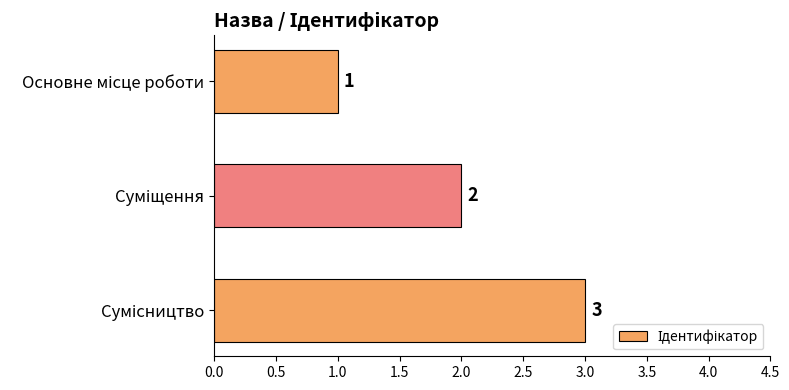

Count the values in the range 1 to 3.

3